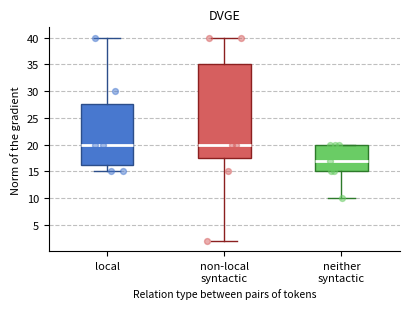

Reading left to right, transcribe this box plot: for each box, give where its median line is, the range the box spans, and where its two whiskers end, as read against the y-axis. The values are not printed on the chart, so give them approximately, as read against the axis.

local: median 20.0, box 16.5 to 27.5, whiskers 15.0 to 40.0
non-local syntactic: median 20.0, box 17.5 to 35.0, whiskers 2.0 to 40.0
neither syntactic: median 17.0, box 15.0 to 20.0, whiskers 10.0 to 20.0